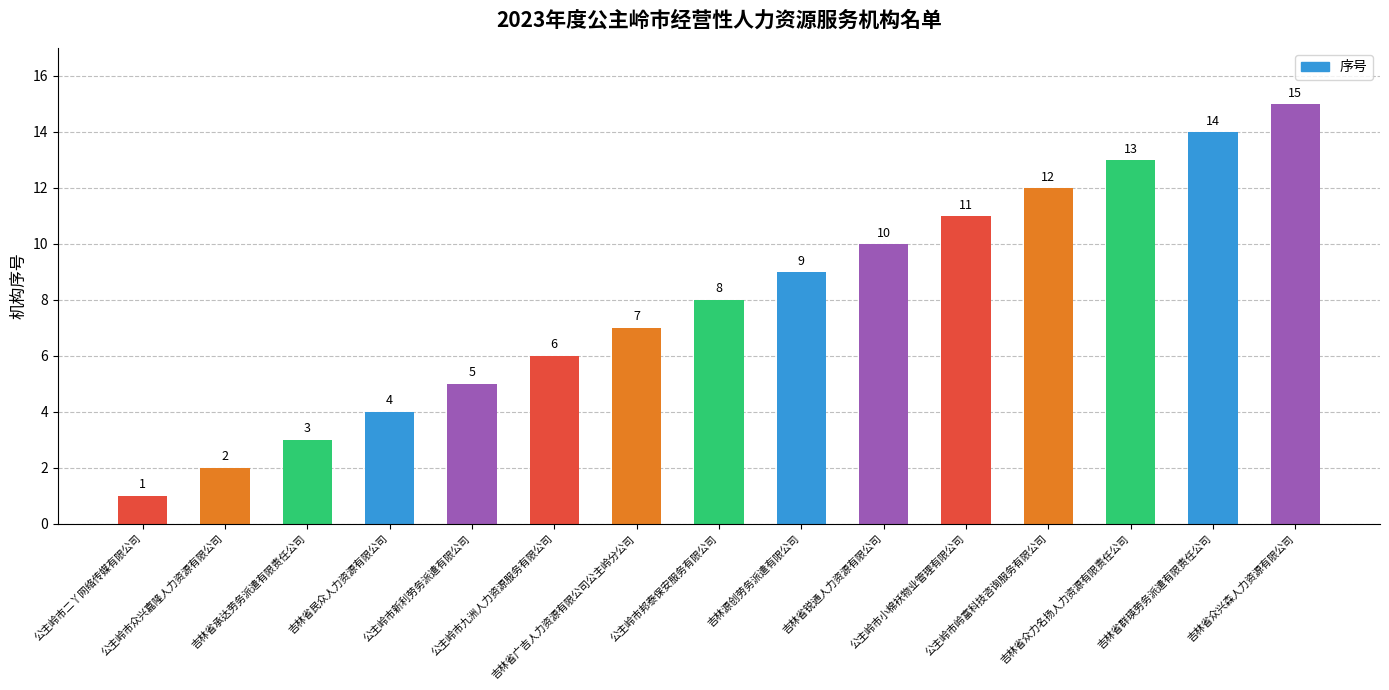

What is the difference between the second highest and second lowest values?

12